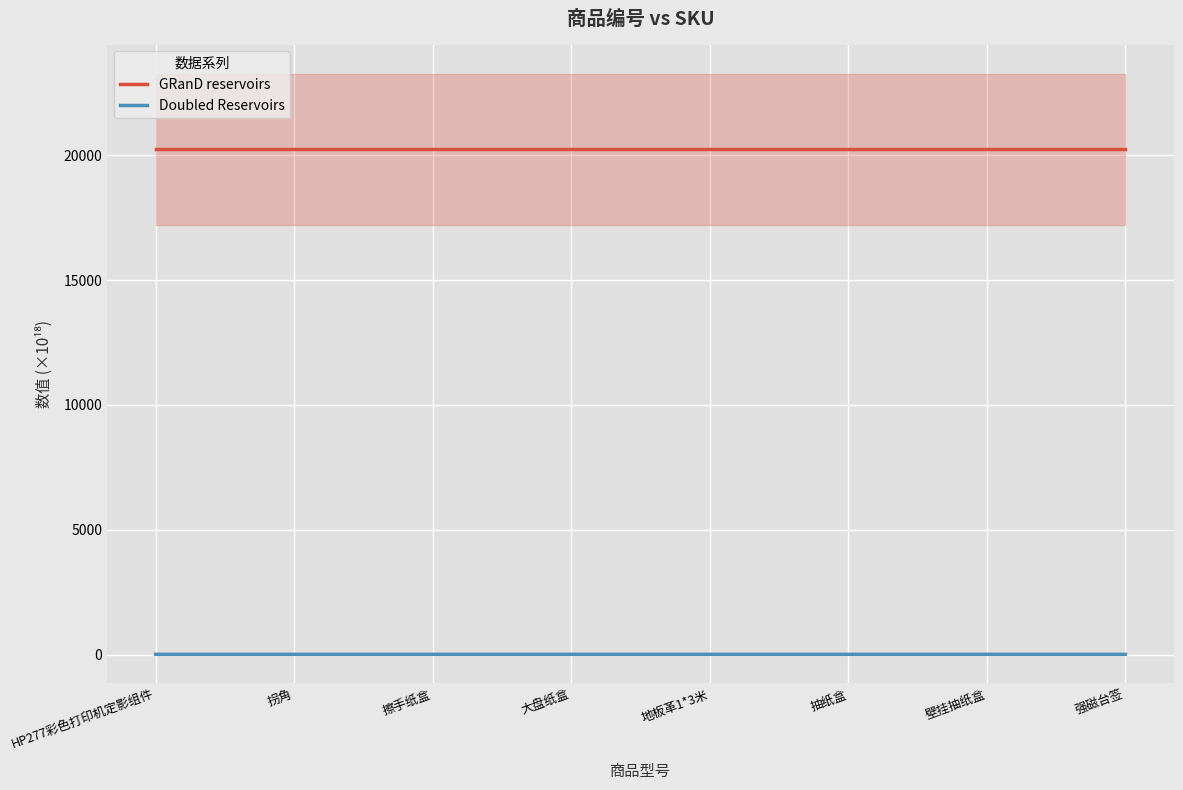

What is the total value across all series at 大盘纸盒?

20247.2